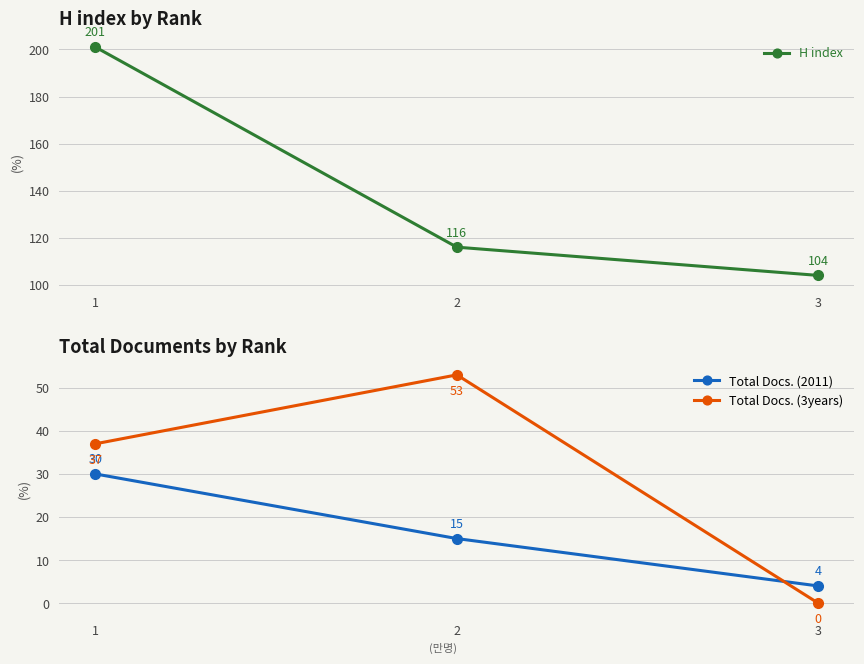

What is the sum of all Total Docs. (2011) values?

49